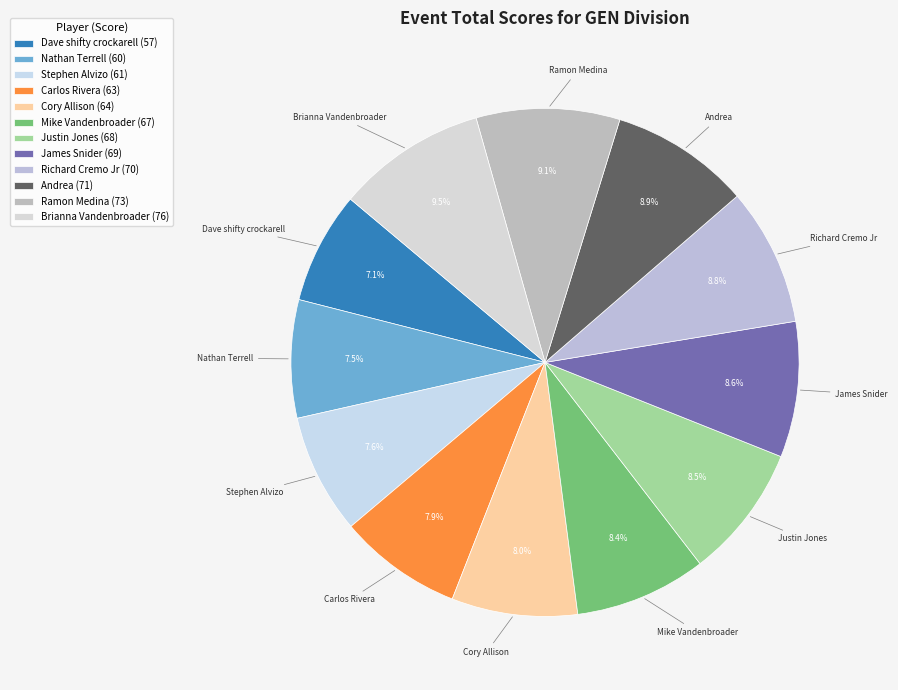

What percentage is the Richard Cremo Jr slice, to the nearest percent?

9%